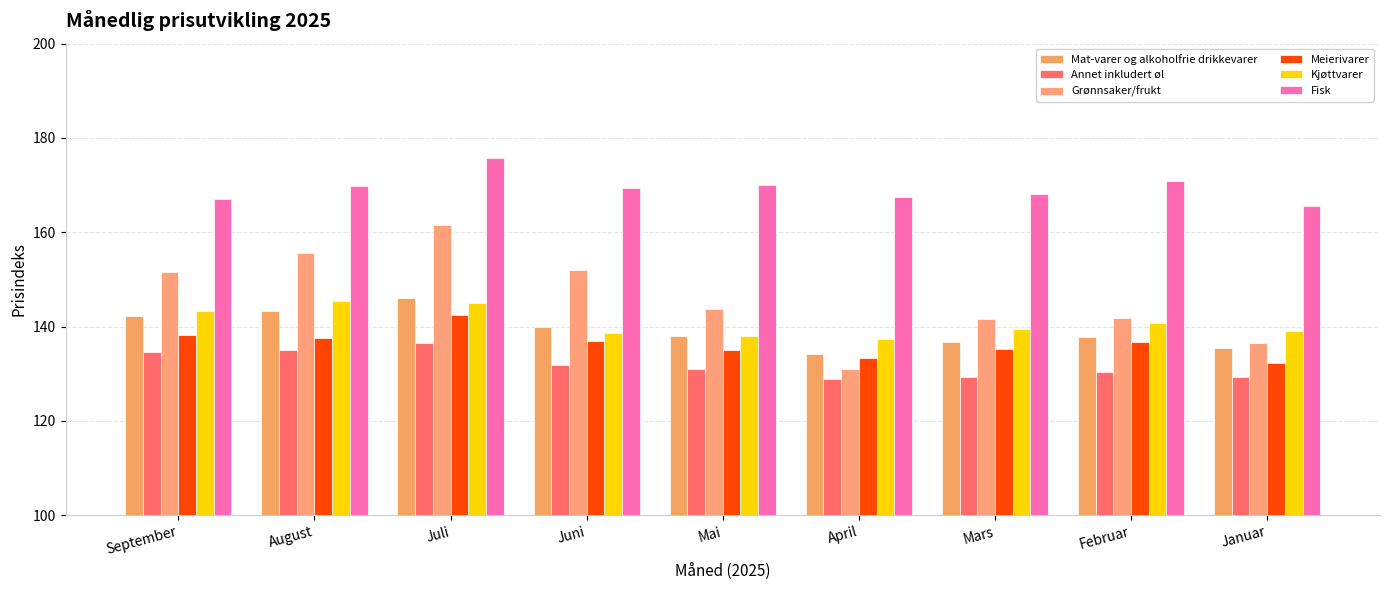

Which series has the widest spread of values?

Grønnsaker/frukt